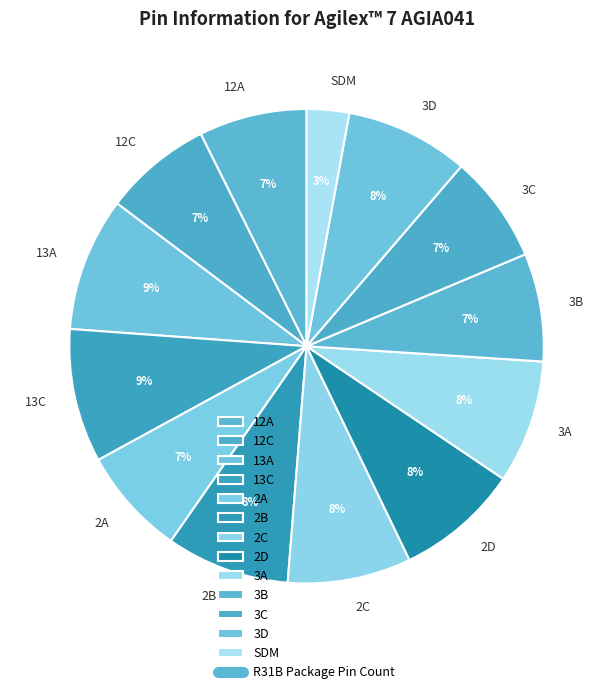

Which has a higher value, 3D or 12A?

3D